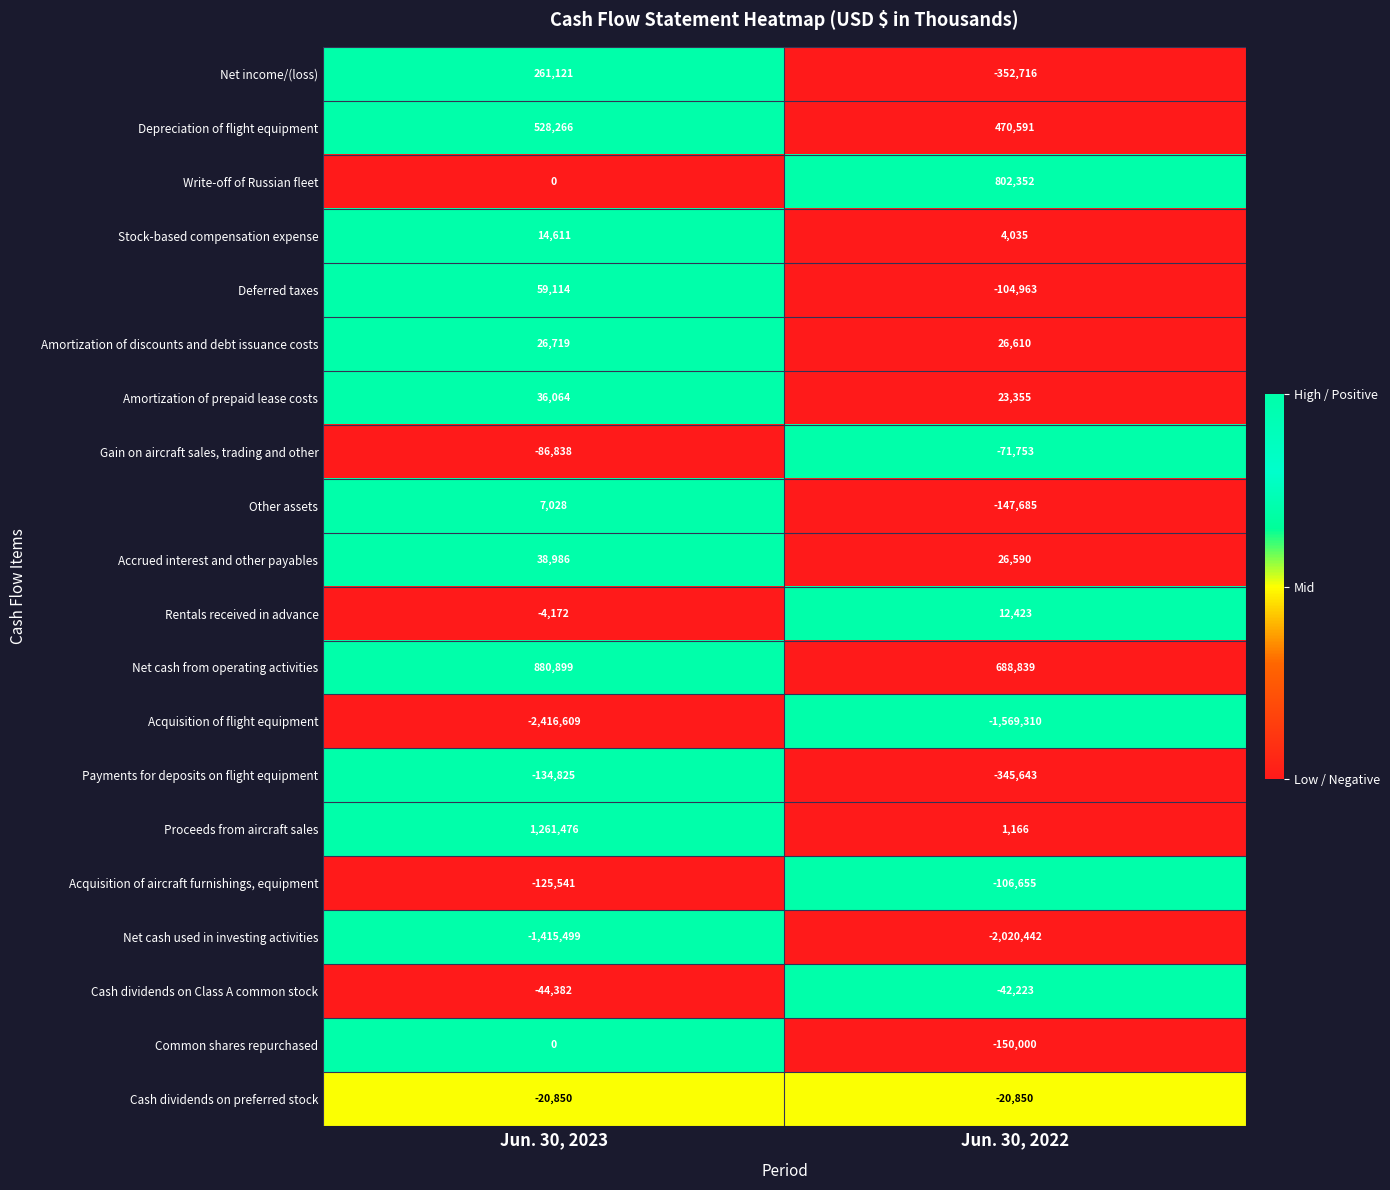

At which category is the sum across all series the highest?

Jun. 30, 2023